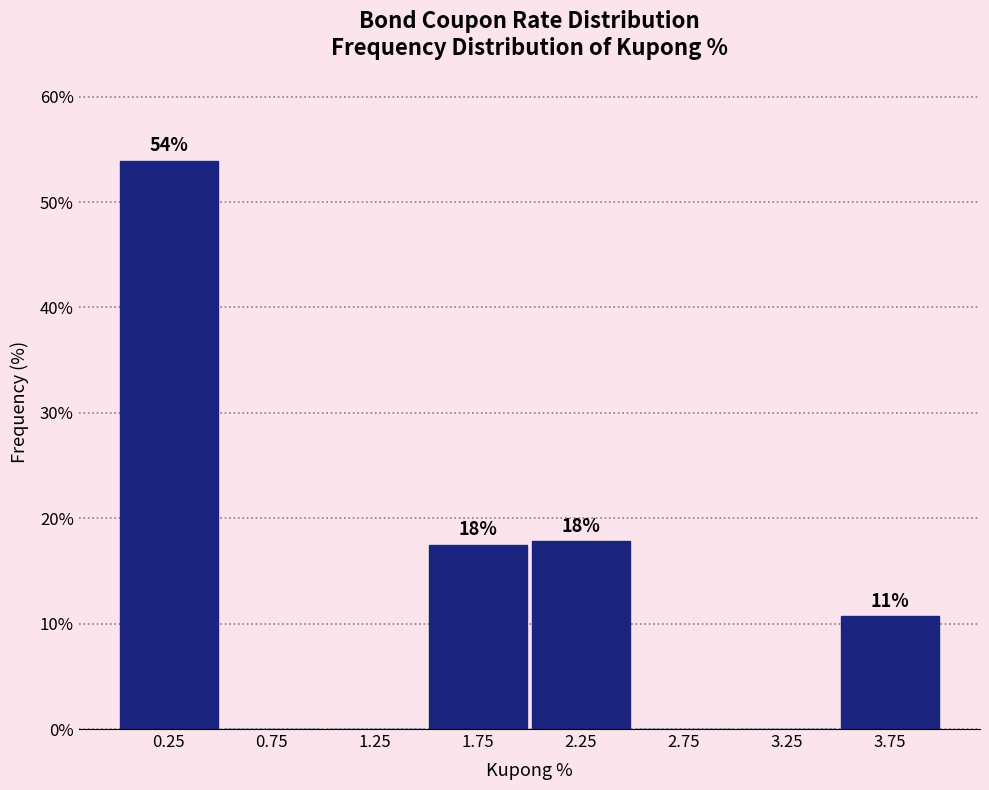

Are the bars horizontal?

No